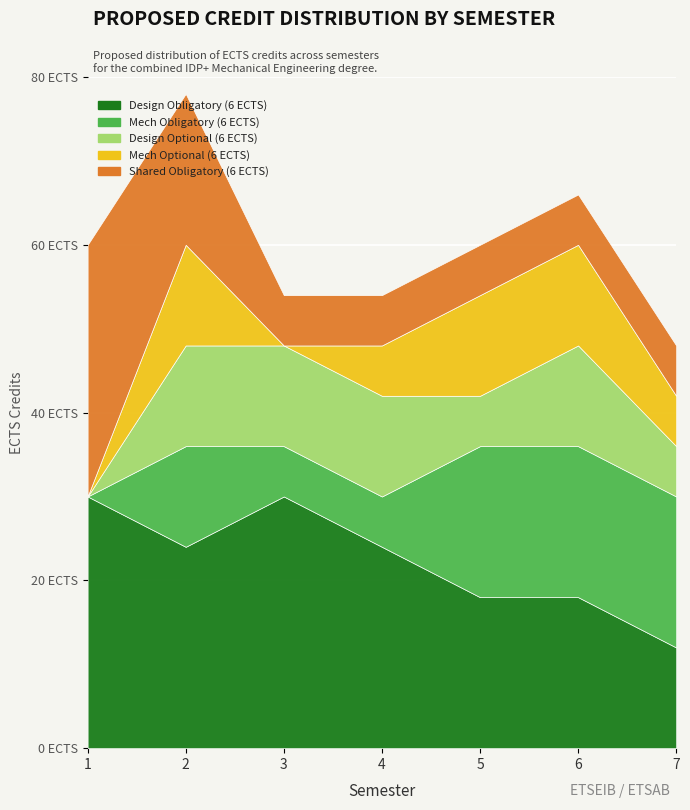

True or false: Design Obligatory (6 ECTS) and Mech Obligatory (6 ECTS) cross at least once.

False